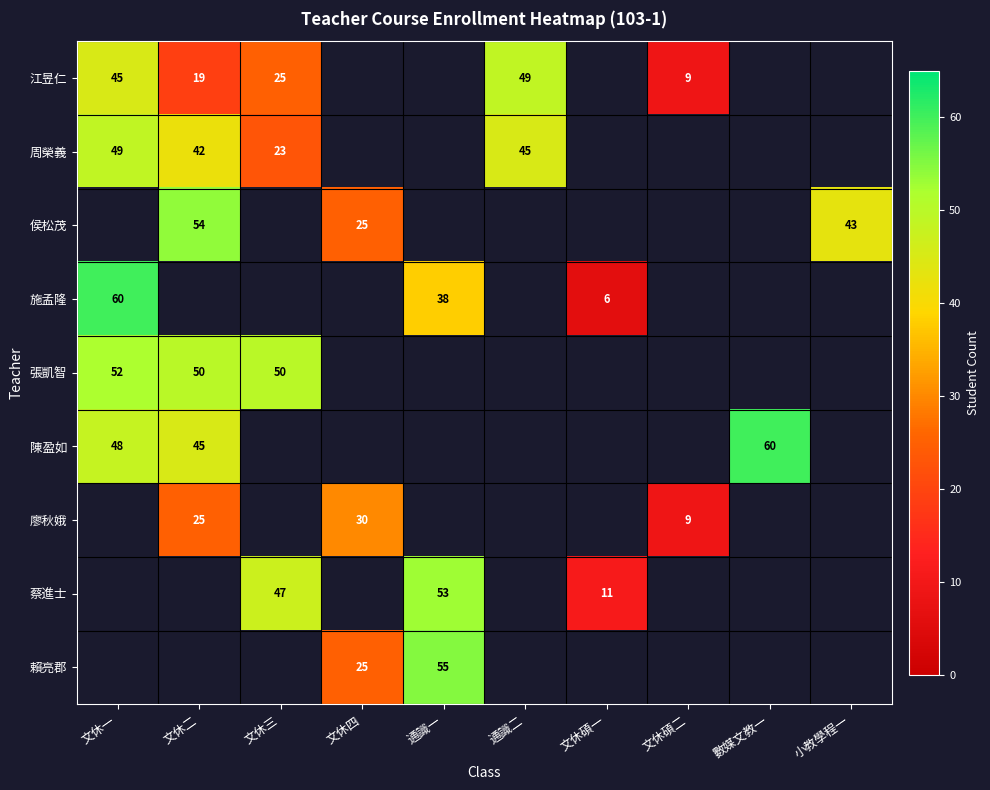

How many categories are shown in the chart?

10